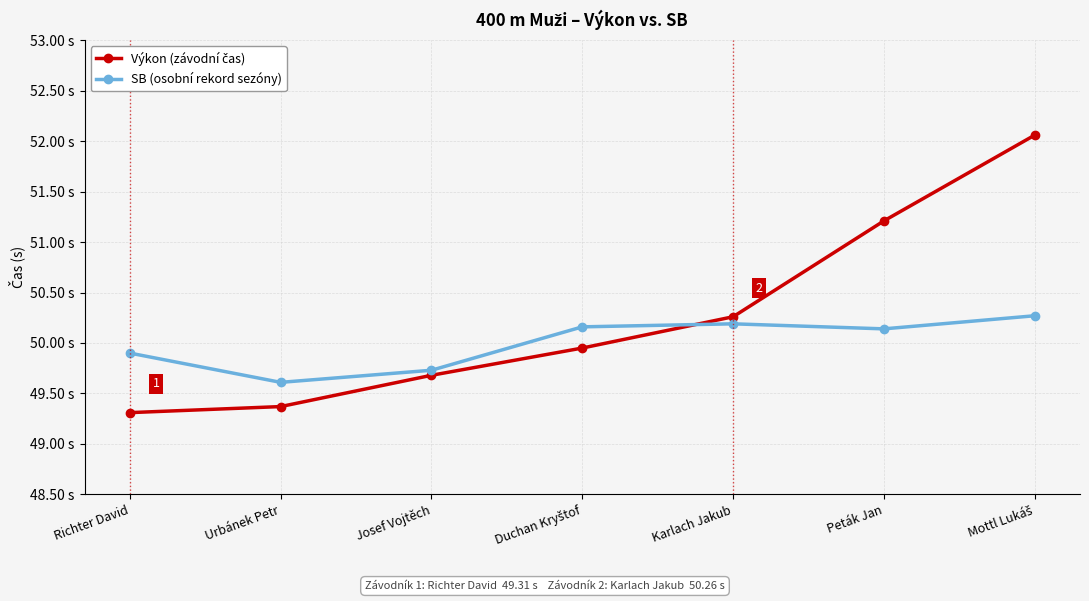

What is the greatest value displayed?

52.1